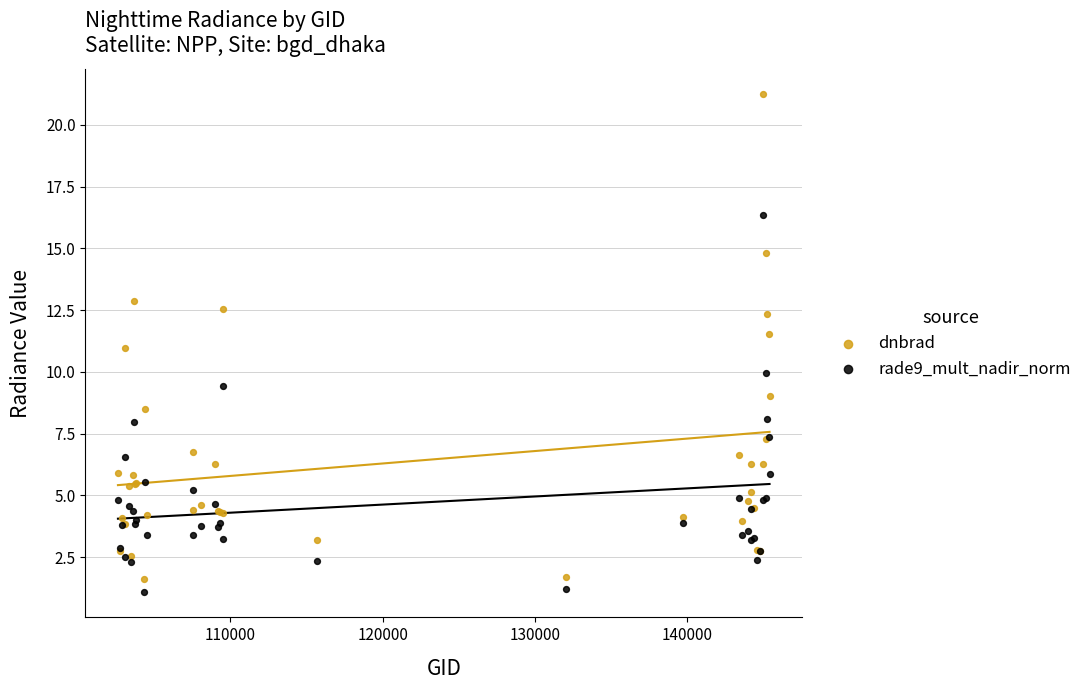

What is the X range (max minus min) for the scatter plot?

42833.0